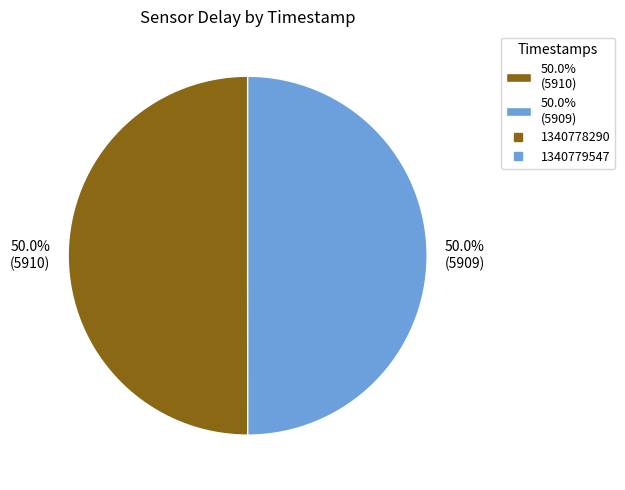

Approximately how many times larger is the value at 50.0% (5909) compared to 50.0% (5910)?

1.0